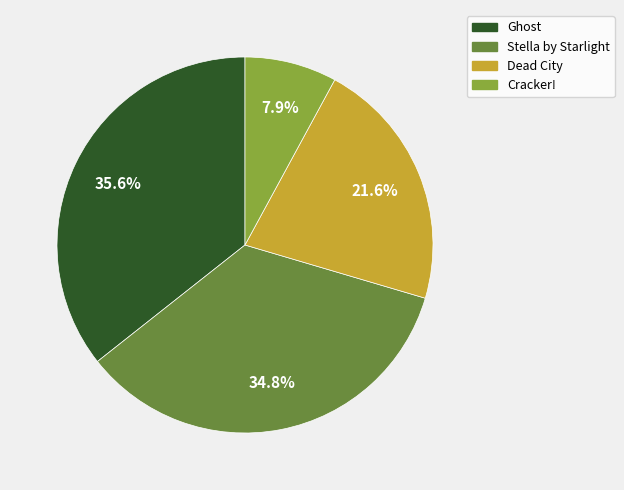

Approximately how many times larger is the value at Ghost compared to Dead City?

1.6